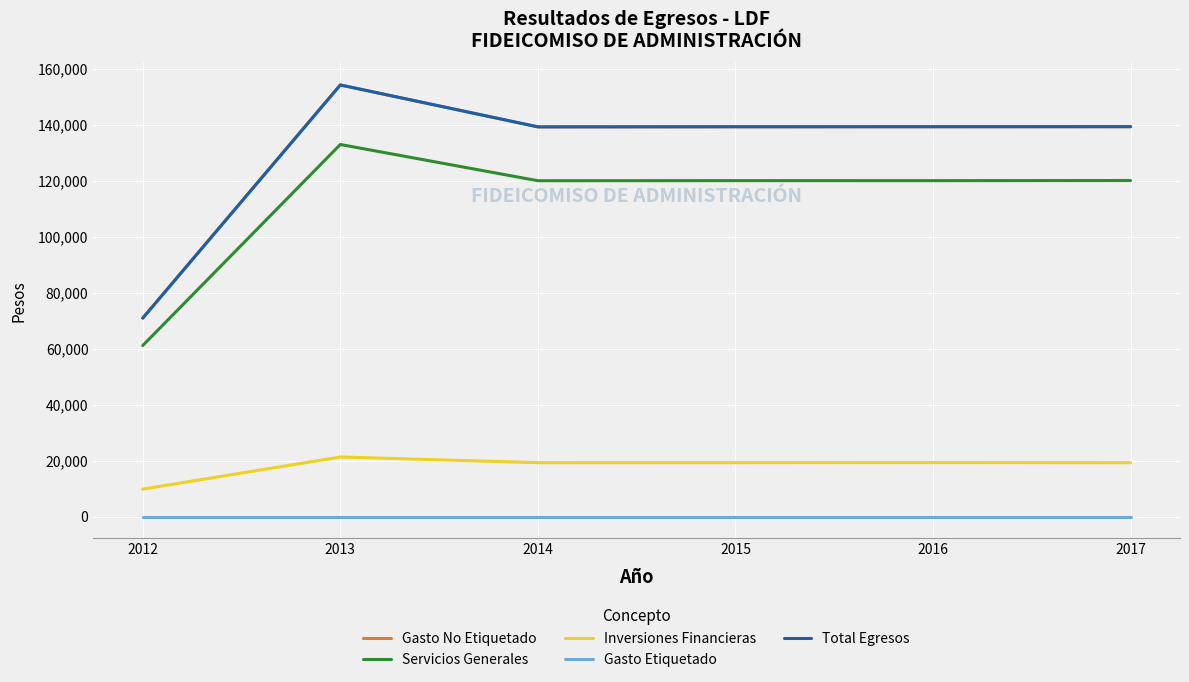

At 2016, list the series in order from smallest to largest.

Gasto Etiquetado, Inversiones Financieras, Servicios Generales, Gasto No Etiquetado, Total Egresos